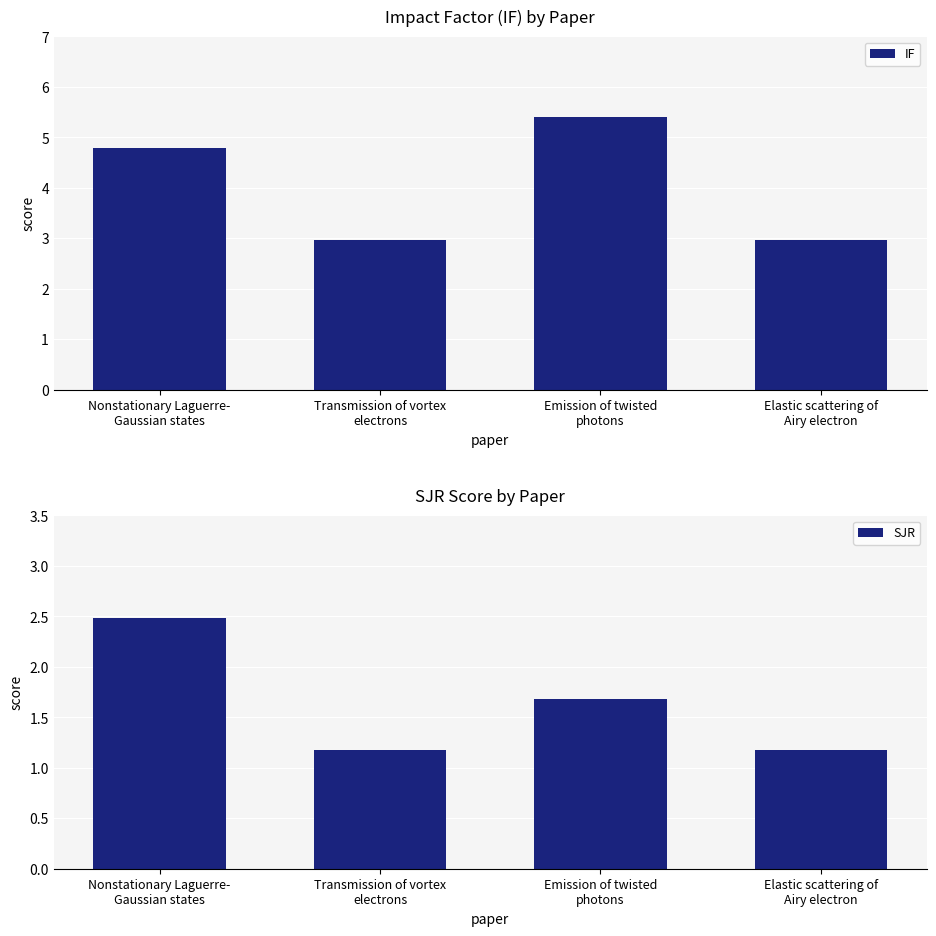

What is the difference between the maximum and minimum values in the IF series?

2.4